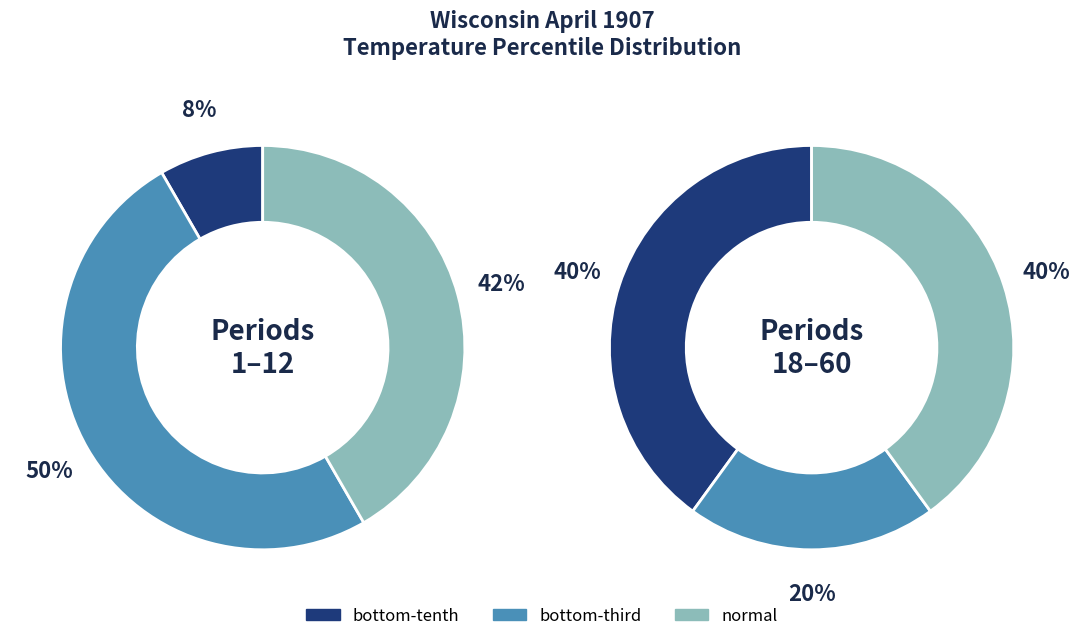

Count the number of slices in the pie.

3